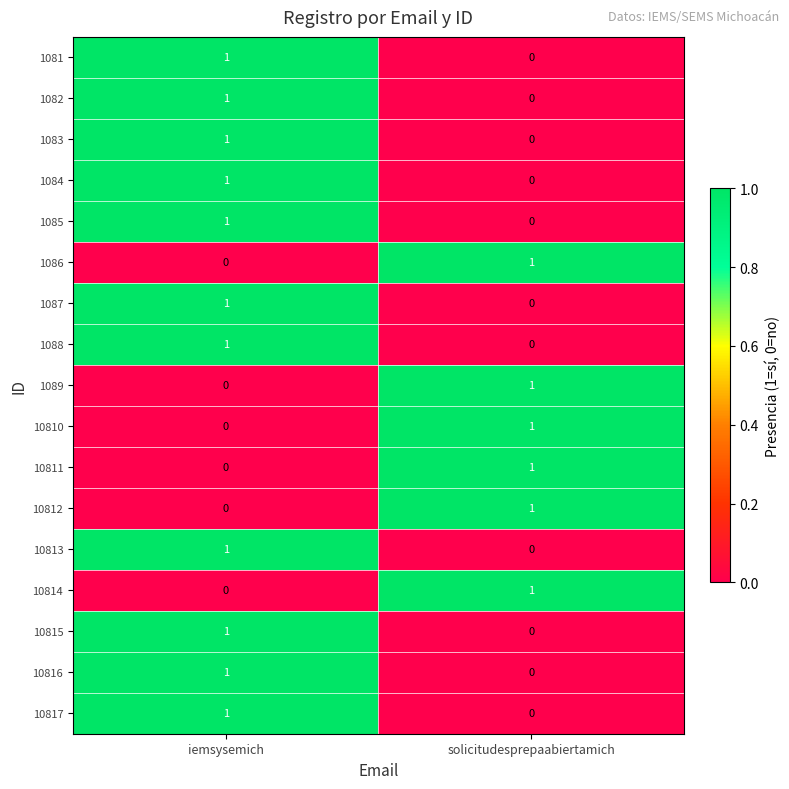

Which category has the highest value in the 1084 series?

iemsysemich